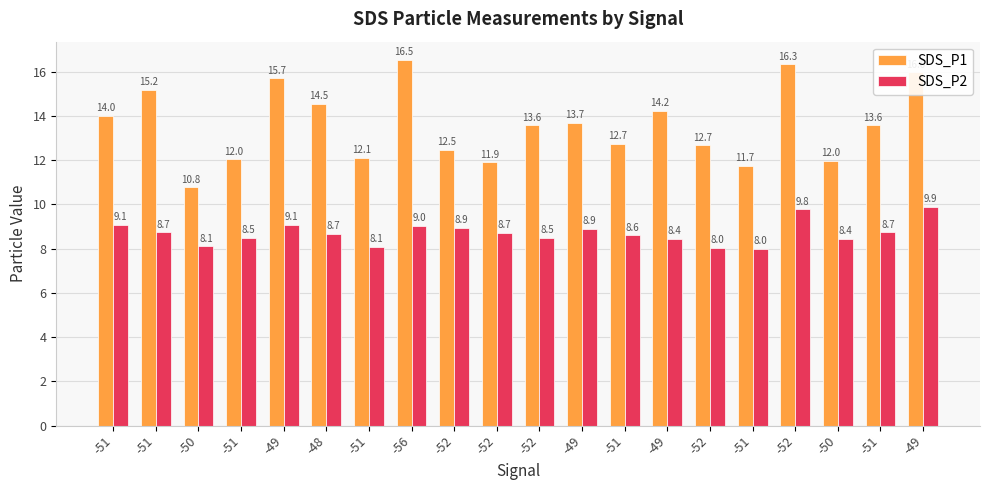

What are all the series names shown in the legend?

SDS_P1, SDS_P2